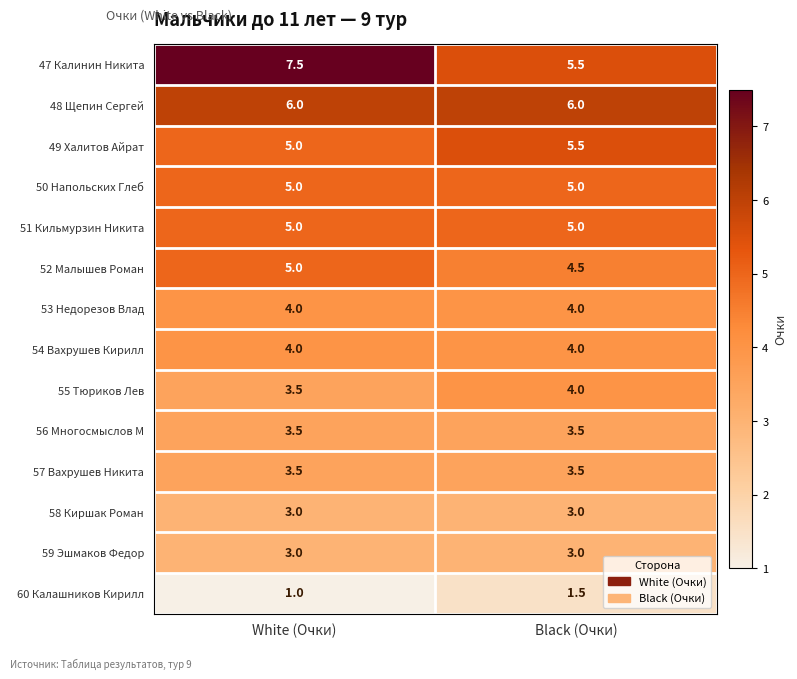

The value of 51 Кильмурзин Никита at Black (Очки) is 8.4. True or false?

False